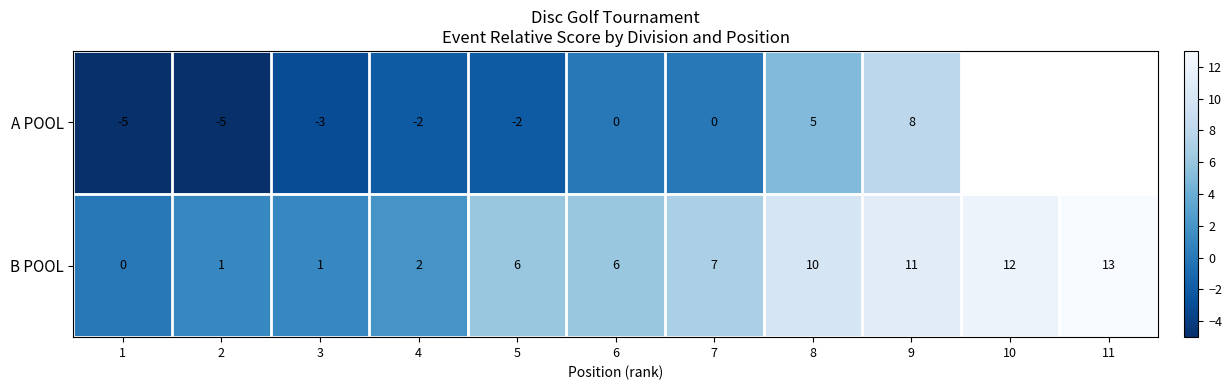

Which has a higher value, 7 or 6?

7